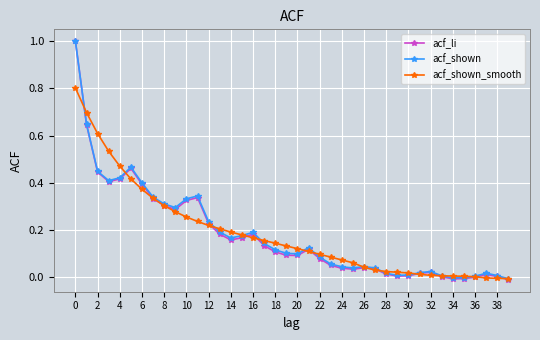

Which series has the largest range (max minus min)?

acf_li